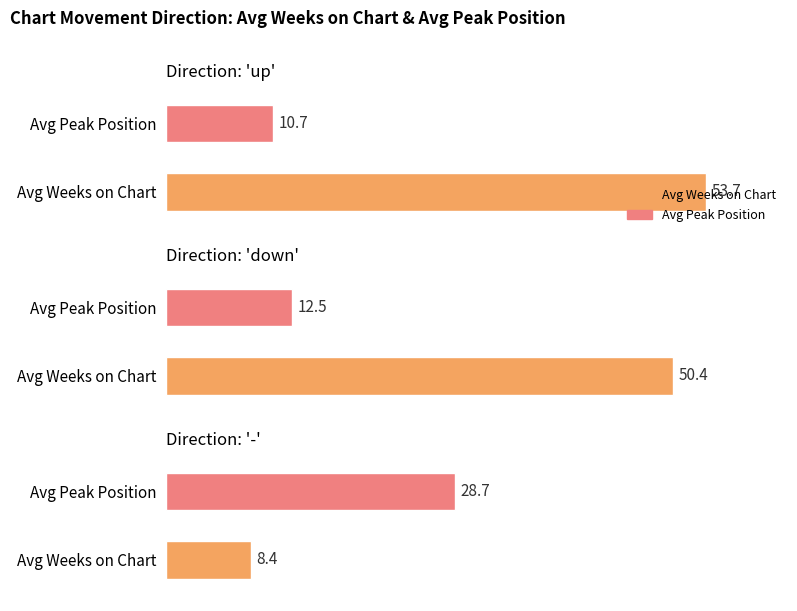

How many categories are shown in the chart?

3